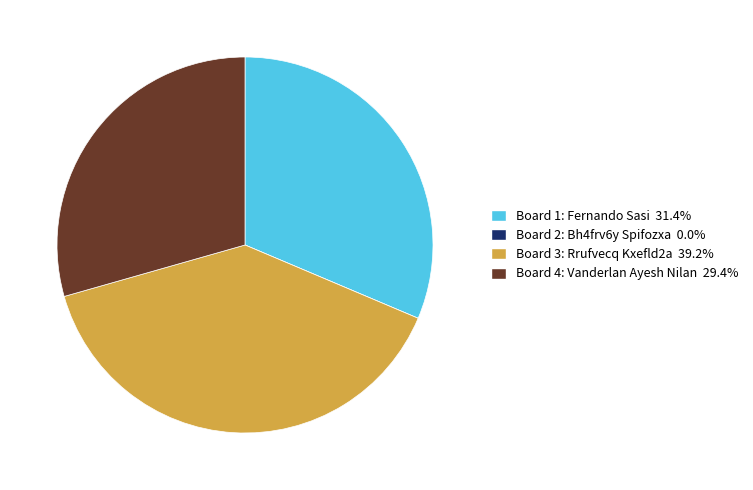

Does Board 3: Rrufvecq Kxefld2a represent more than half of the total?

No